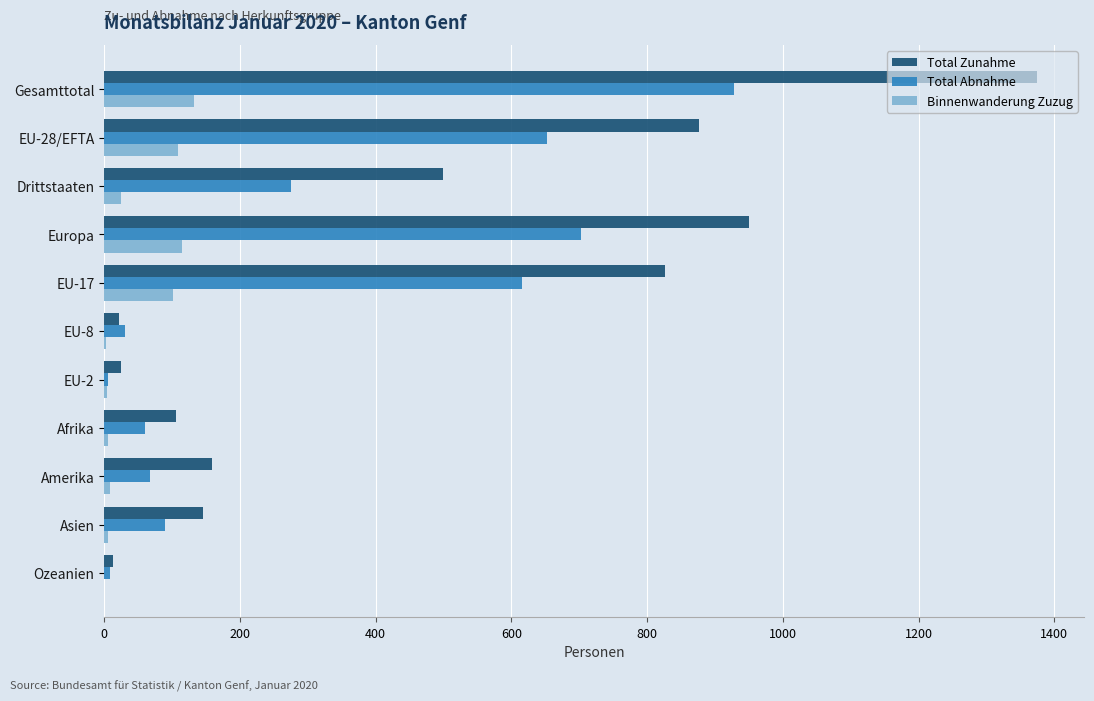

How many data points does each series have?

11